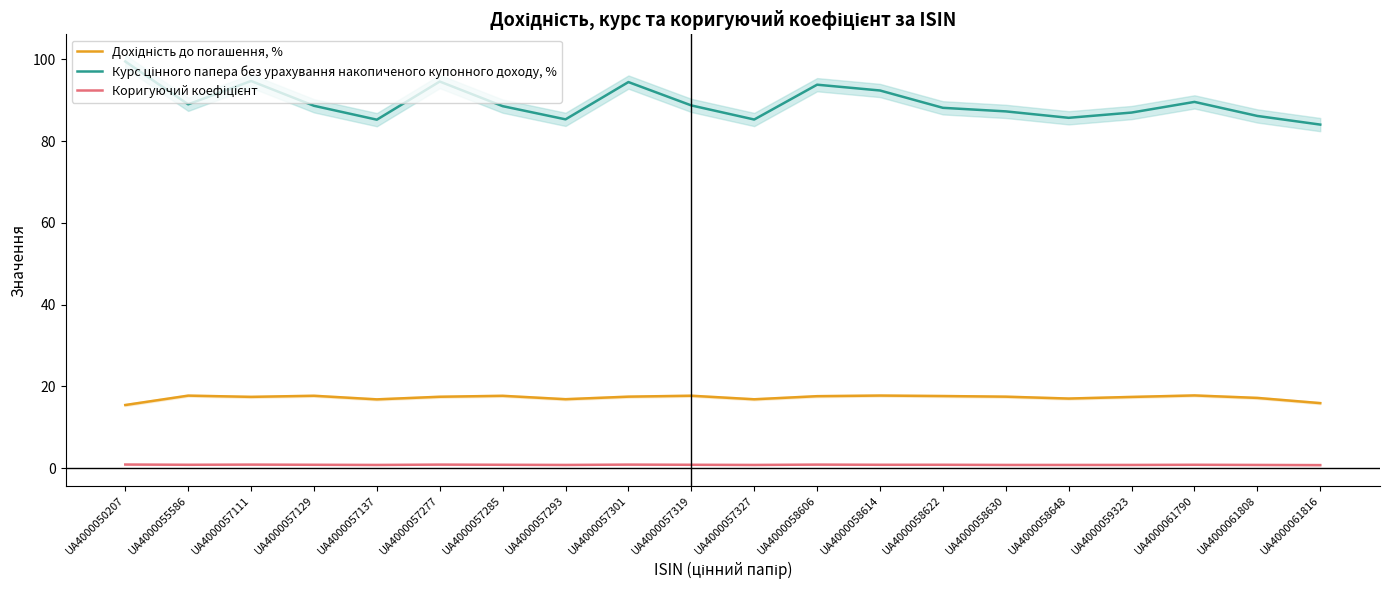

Between UA4000057293 and UA4000058614, which series saw the biggest shift?

Курс цінного папера без урахування накопиченого купонного доходу, %